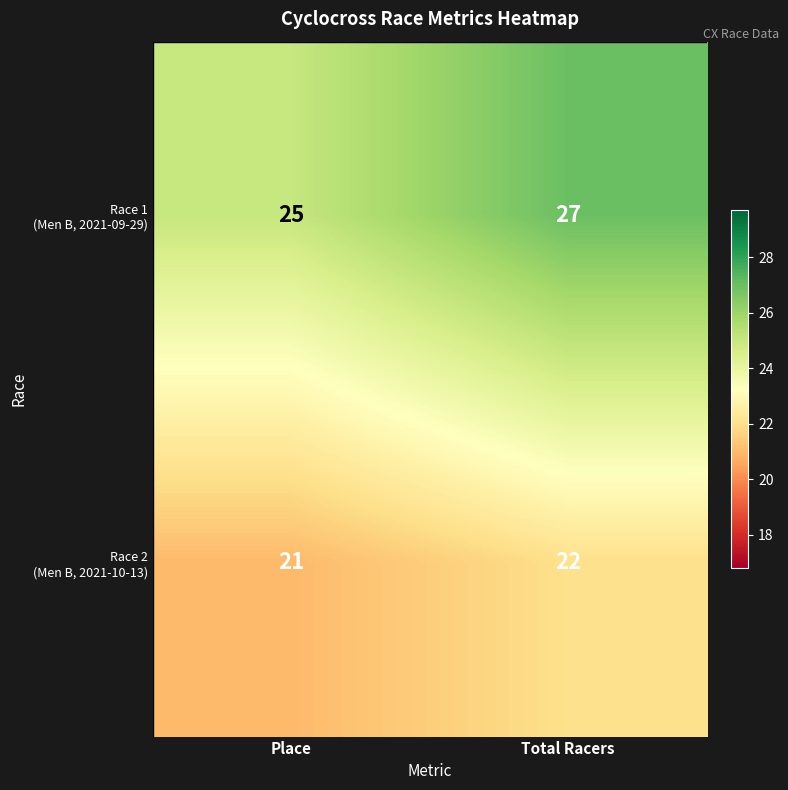

What is the spread (max minus min) of values at Place?

4